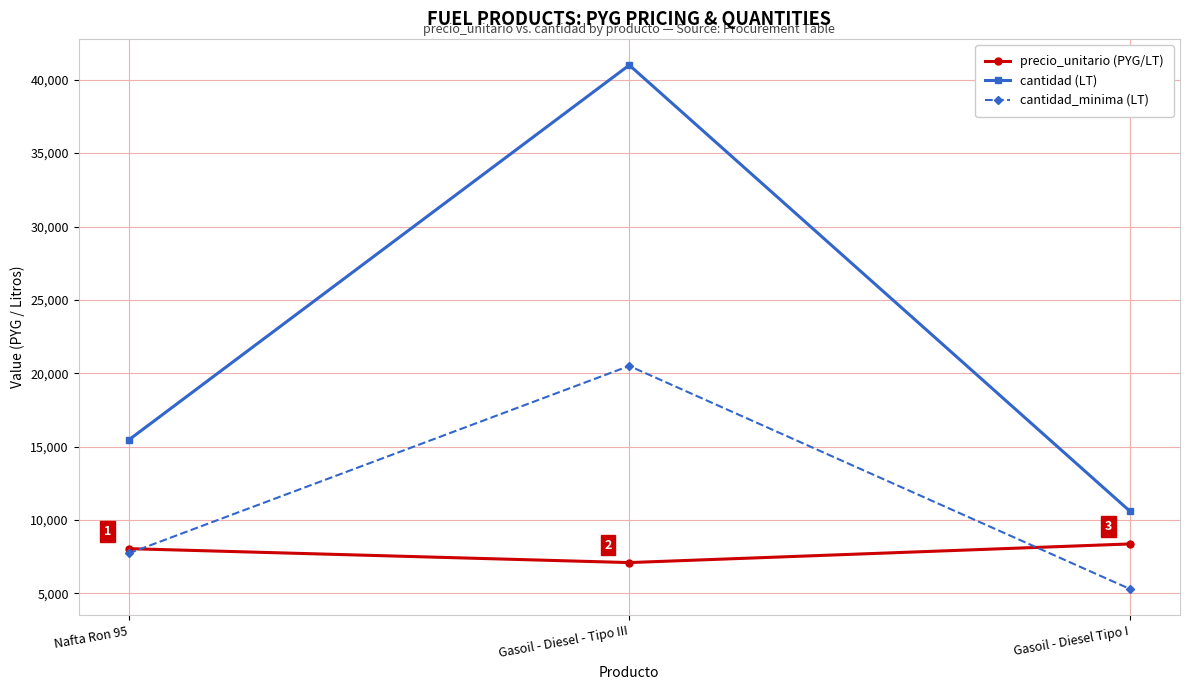

What is the maximum value shown in the chart?

41000